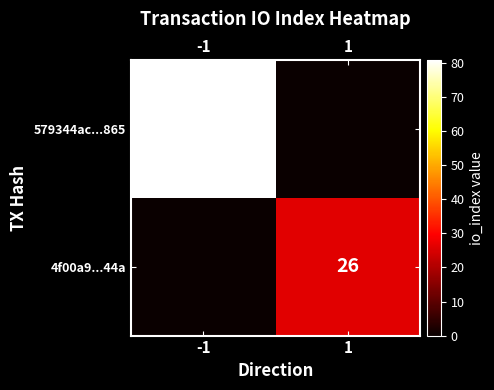

The 4f00a9...44a series shows 26 at 1. True or false?

True